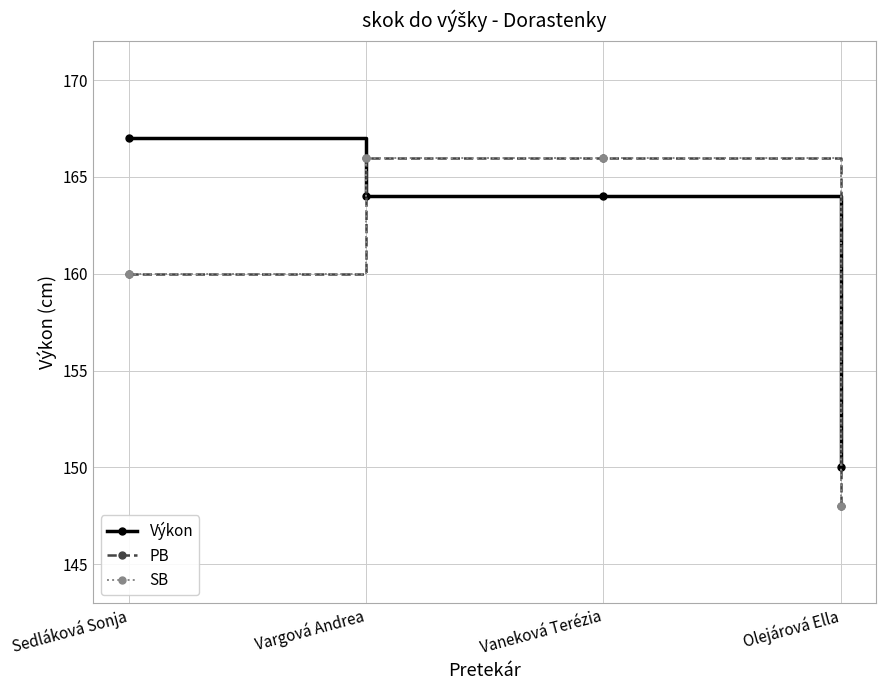

What position from the left is Vaneková Terézia?

3